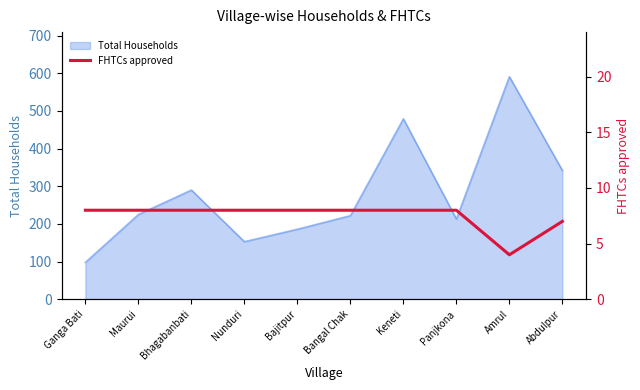

Is it true that Total Households equals 342 at Abdulpur?

True